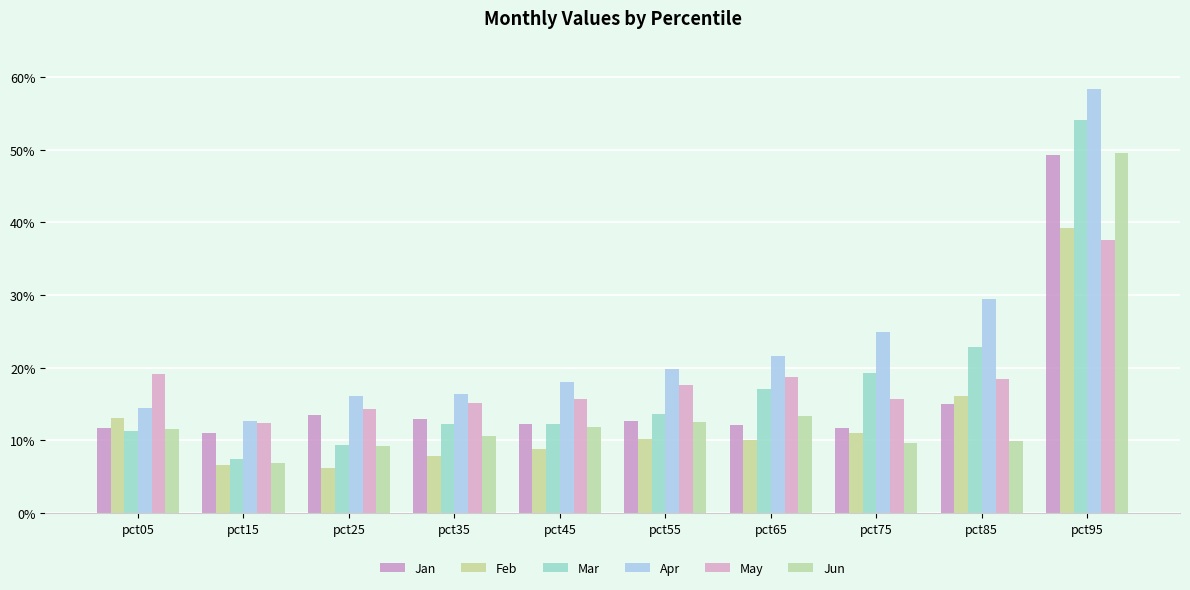

At which label is Feb closest to 0?

pct25